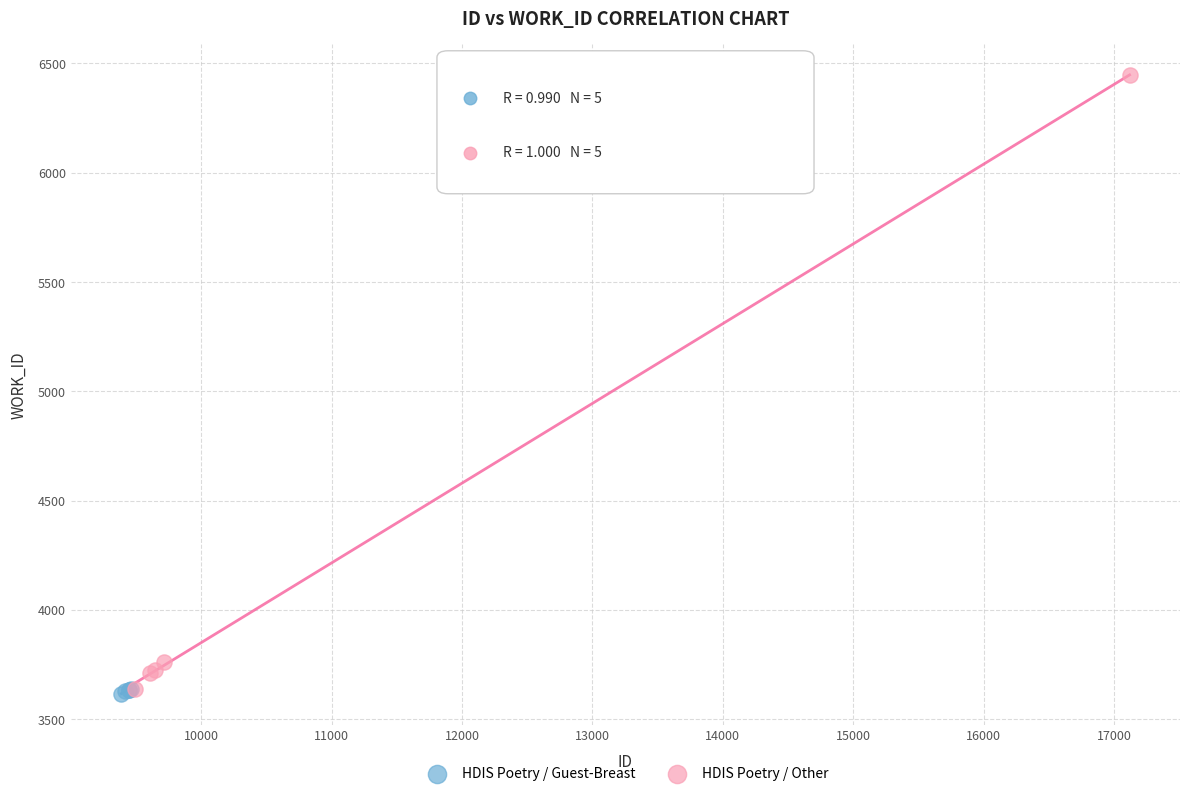

Which series has the widest spread of Y values?

HDIS Poetry / Other